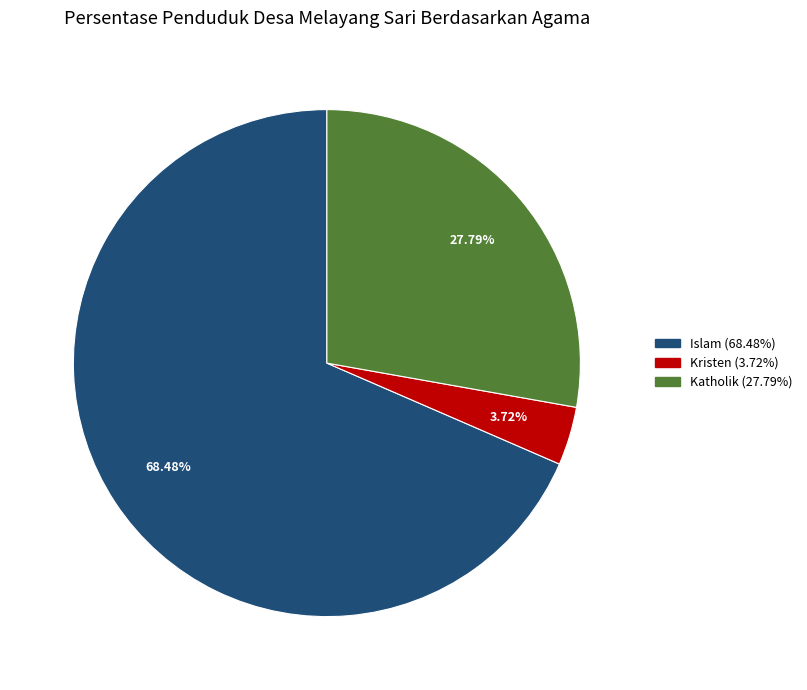

Does any single category account for the majority?

Yes